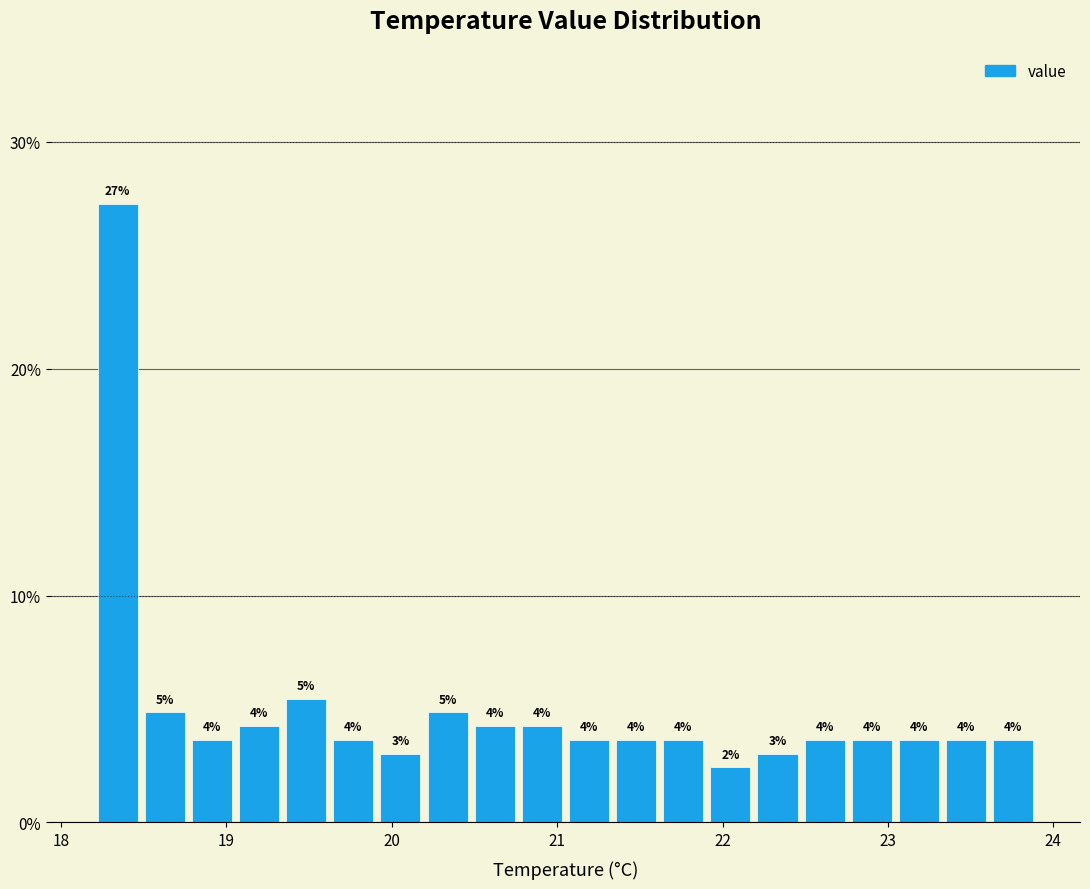

Read against the x-axis, roughly where is the centre of the tallest bar?

18.3